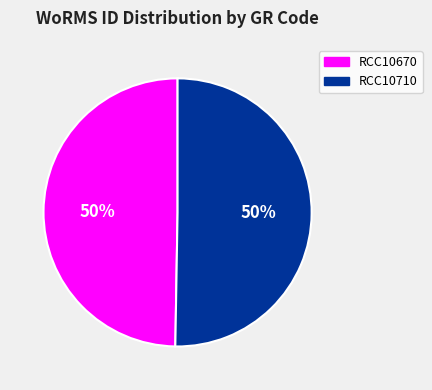

How many slices are in this pie chart?

2